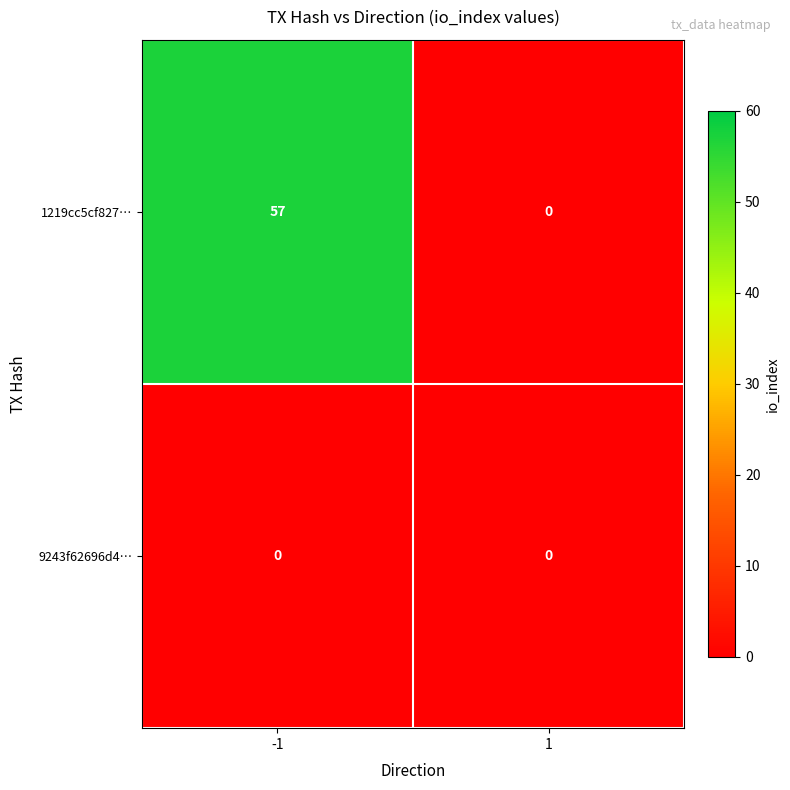

The value of 1219cc5cf827… at -1 is 21. True or false?

False